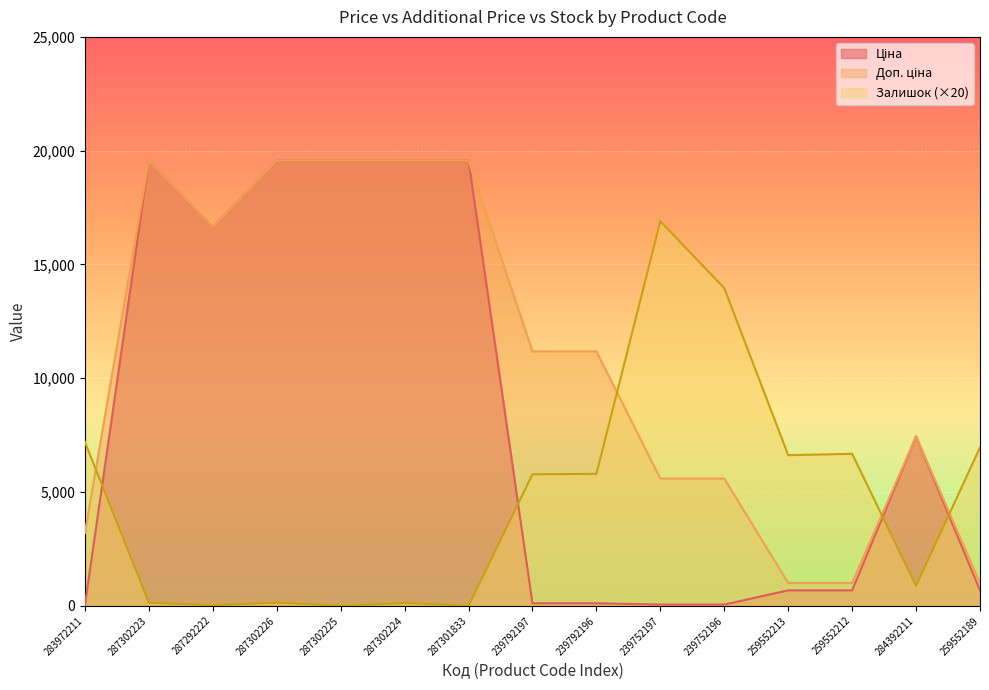

What is the label of the 9th point from the left?

239792196